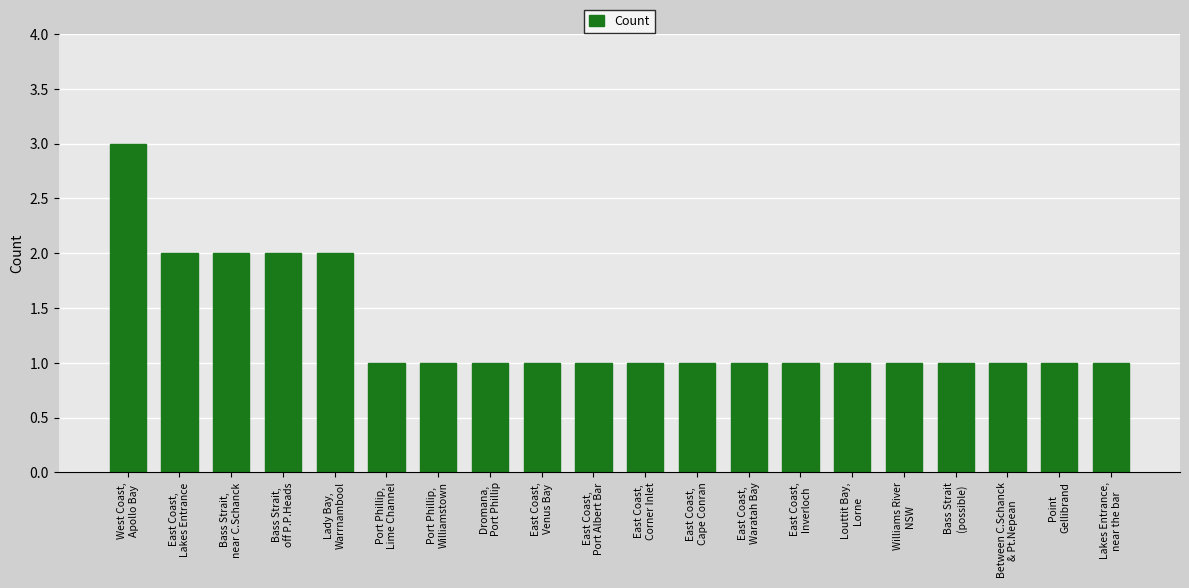

What is the difference between the maximum and minimum values?

2